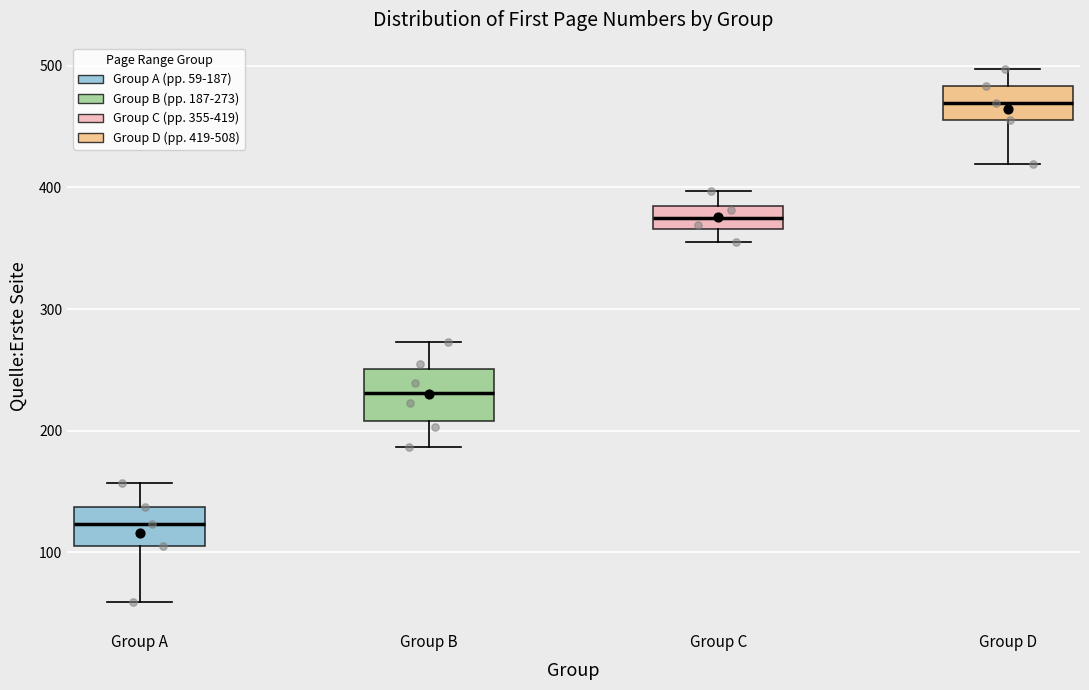

Reading left to right, transcribe this box plot: for each box, give where its median line is, the range the box spans, and where its two whiskers end, as read against the y-axis. The values are not printed on the chart, so give them approximately, as read against the axis.

Group A: median 120, box 110 to 140, whiskers 60 to 160
Group B: median 230, box 210 to 250, whiskers 190 to 270
Group C: median 380, box 370 to 390, whiskers 360 to 400
Group D: median 470, box 460 to 480, whiskers 420 to 500